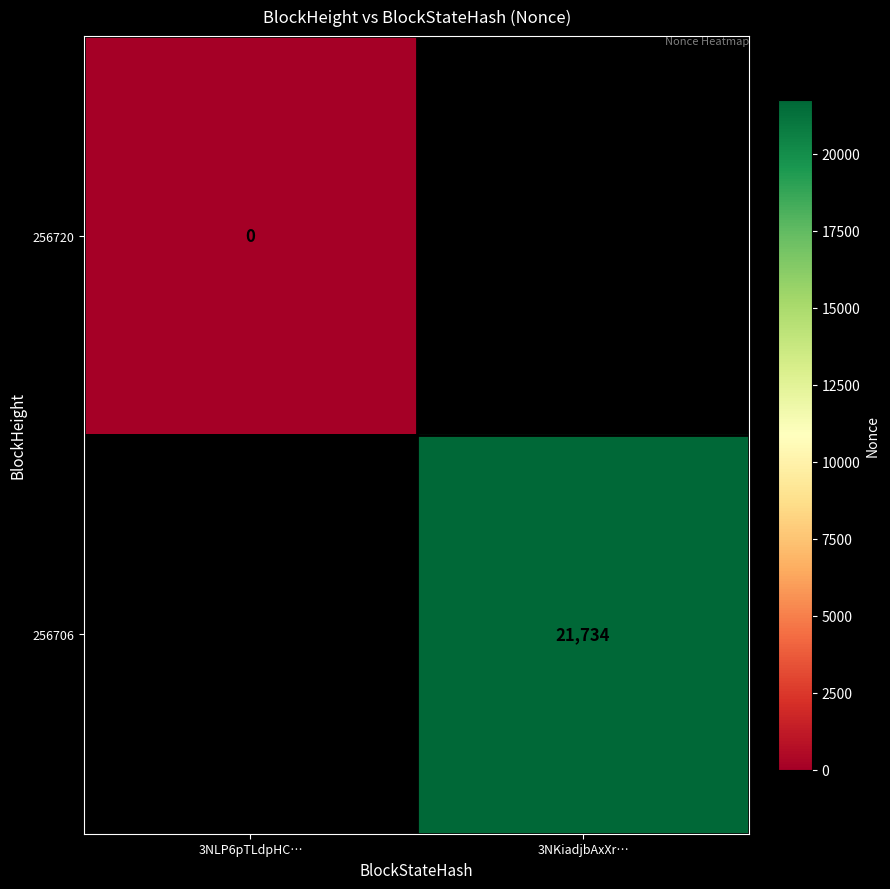

Is it true that 256706 equals 6336 at 3NKiadjbAxXr…?

False